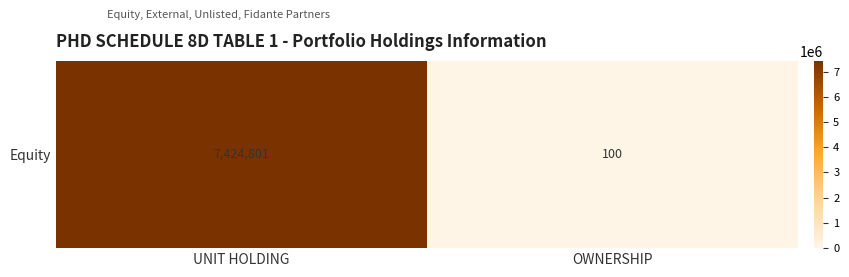

What is the sum of the values at UNIT HOLDING and OWNERSHIP?

7424901